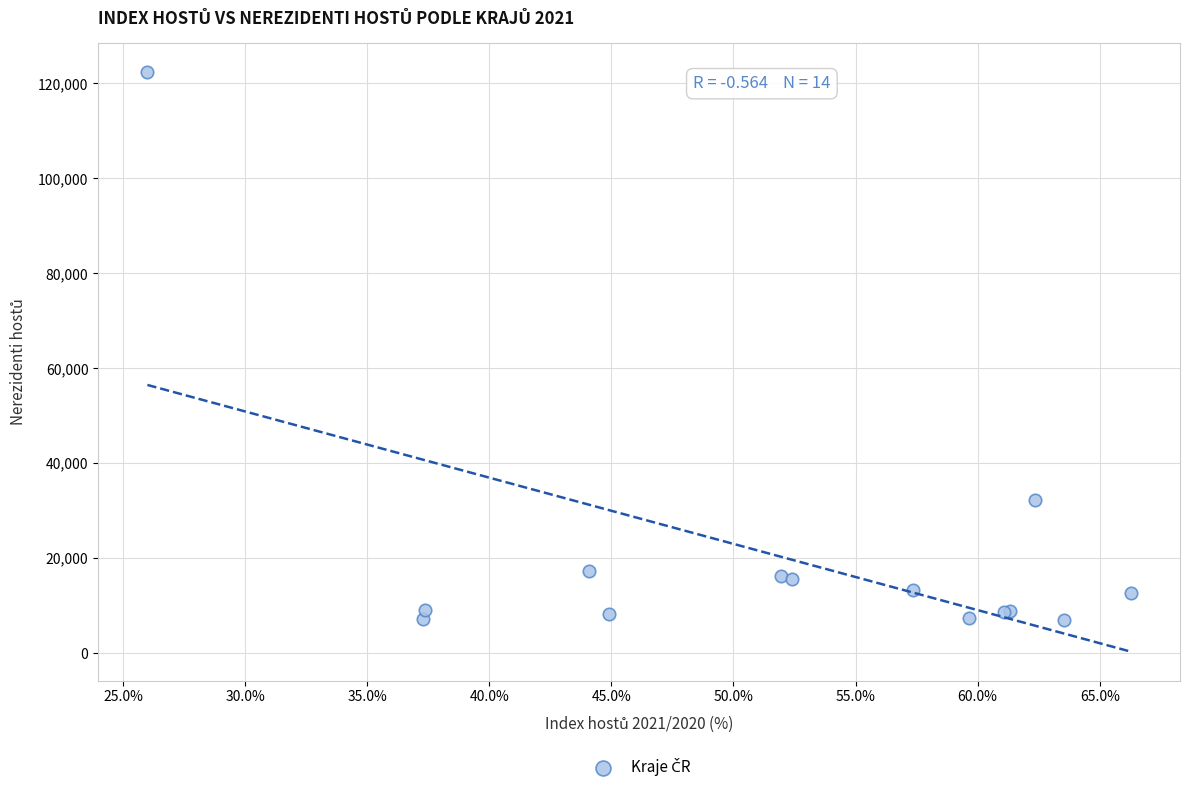

What Y value in the scatter plot is closest to 64628?

32323